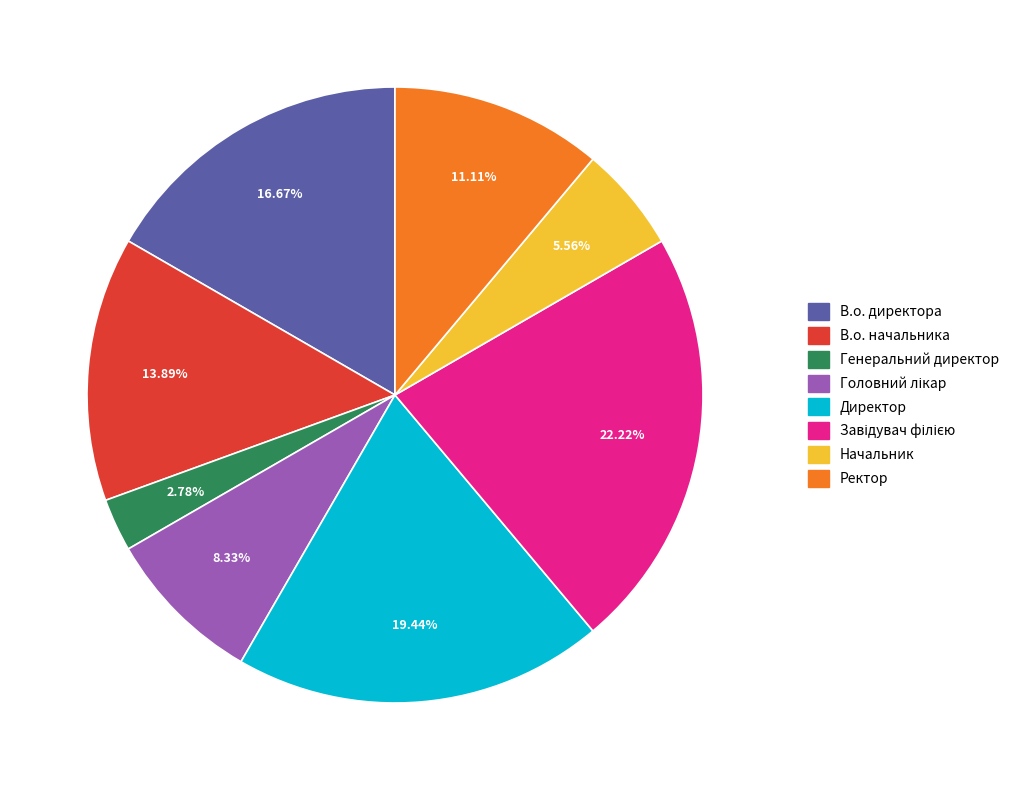

What is the smallest slice in the pie chart?

Генеральний директор